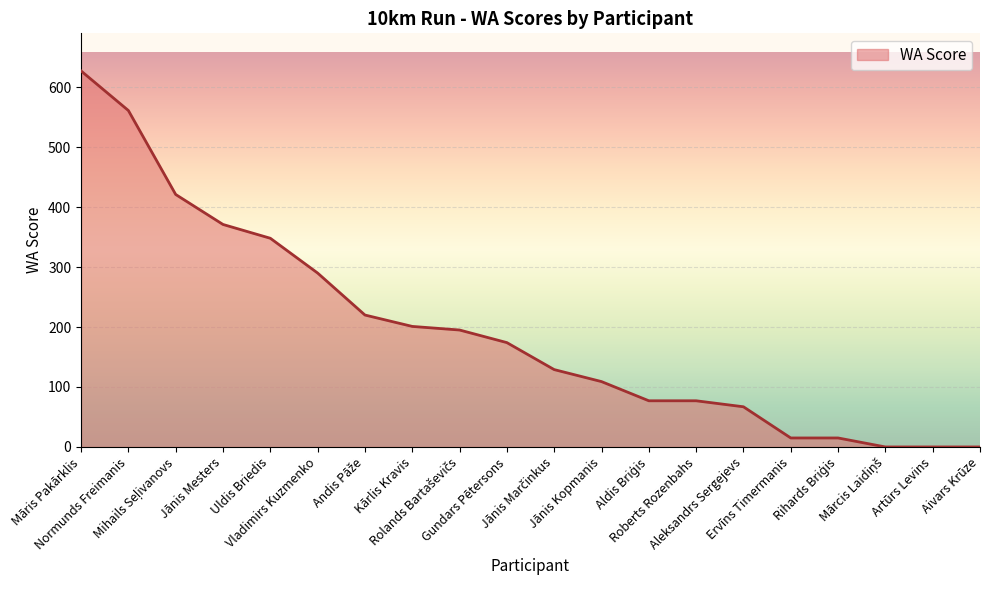

What is the maximum value shown in the chart?

627